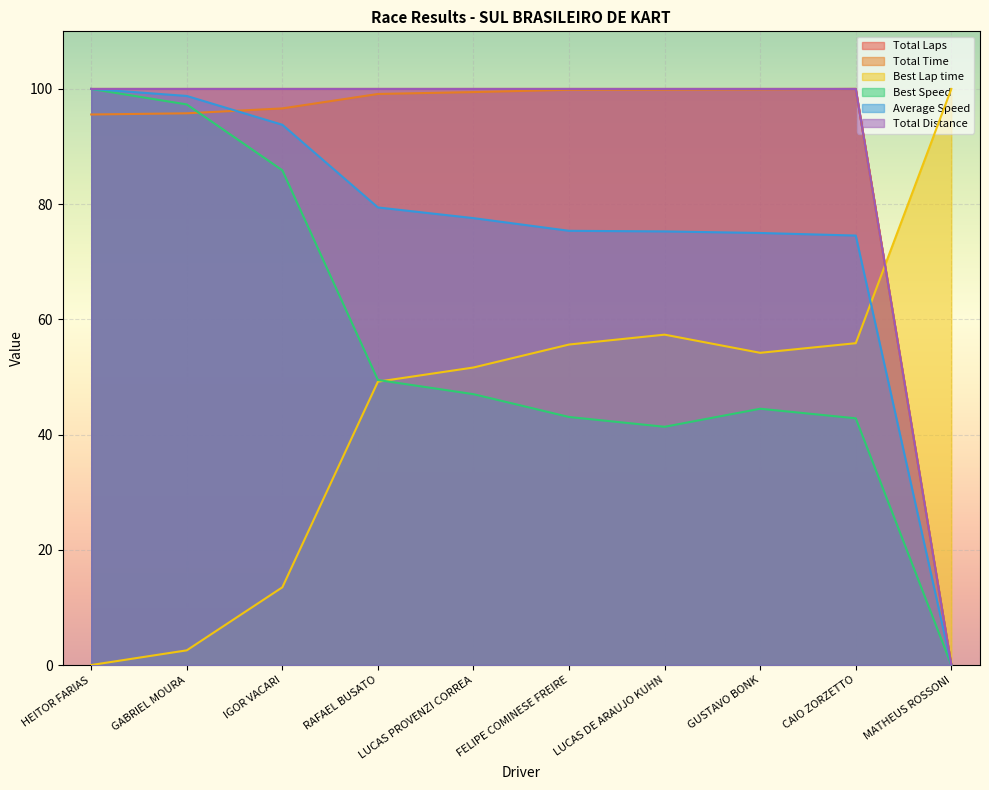

What is the total value across all series at IGOR VACARI?

489.8